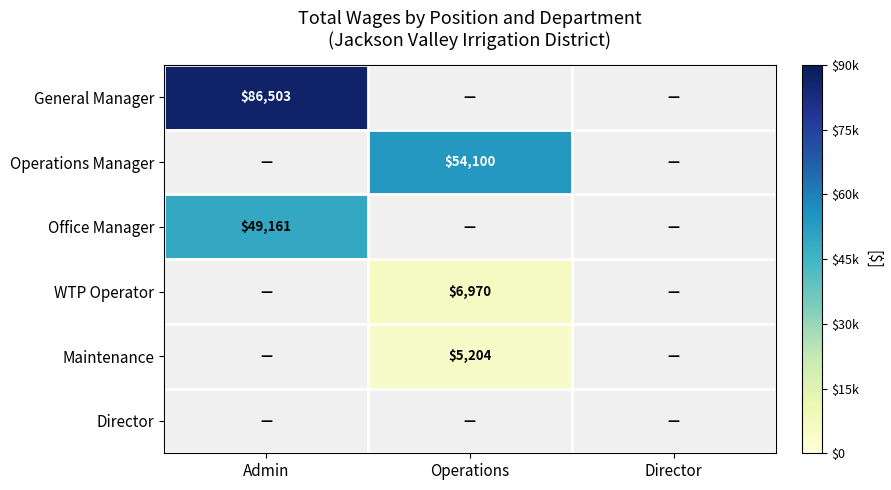

The value of Operations Manager at Operations is 54100. True or false?

True